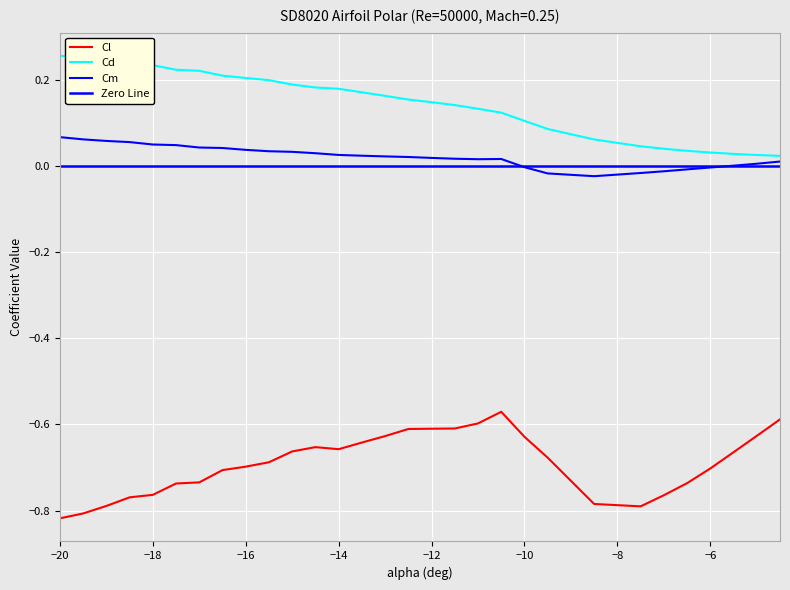

Which has a higher value, -4.5 or -16.5?

-4.5